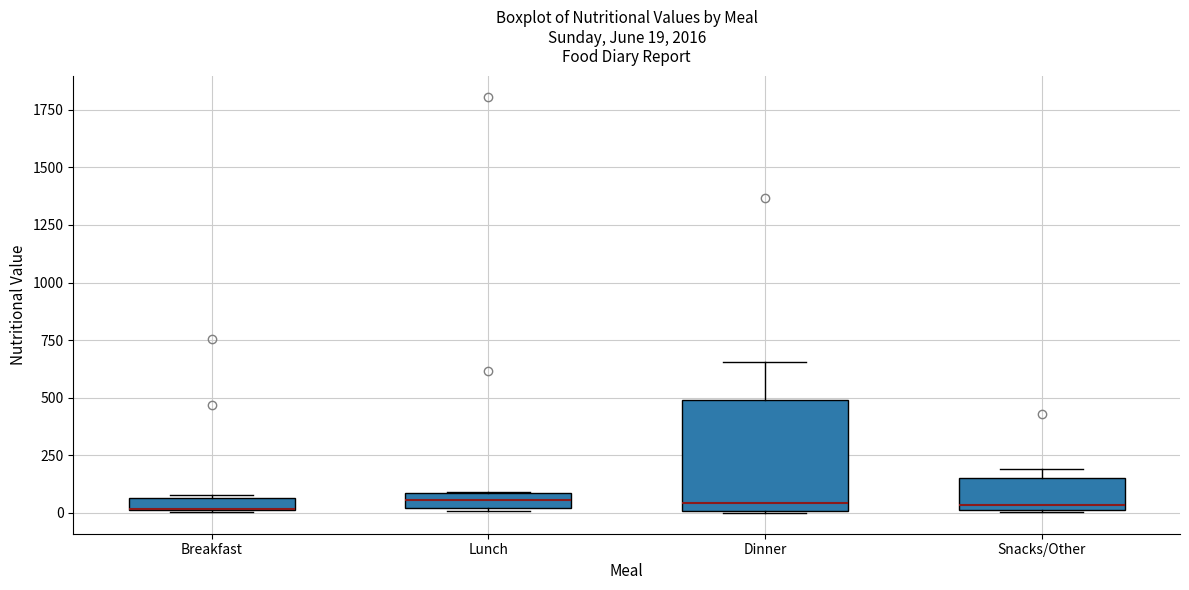

Which box is the tallest, from its lower edge to its upper edge?

Dinner